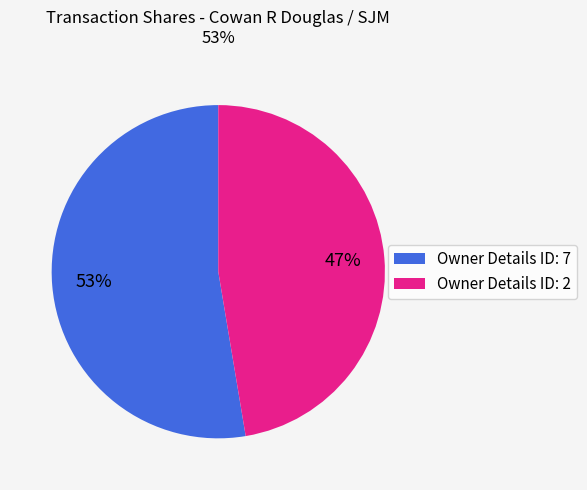

Does any single category account for the majority?

Yes